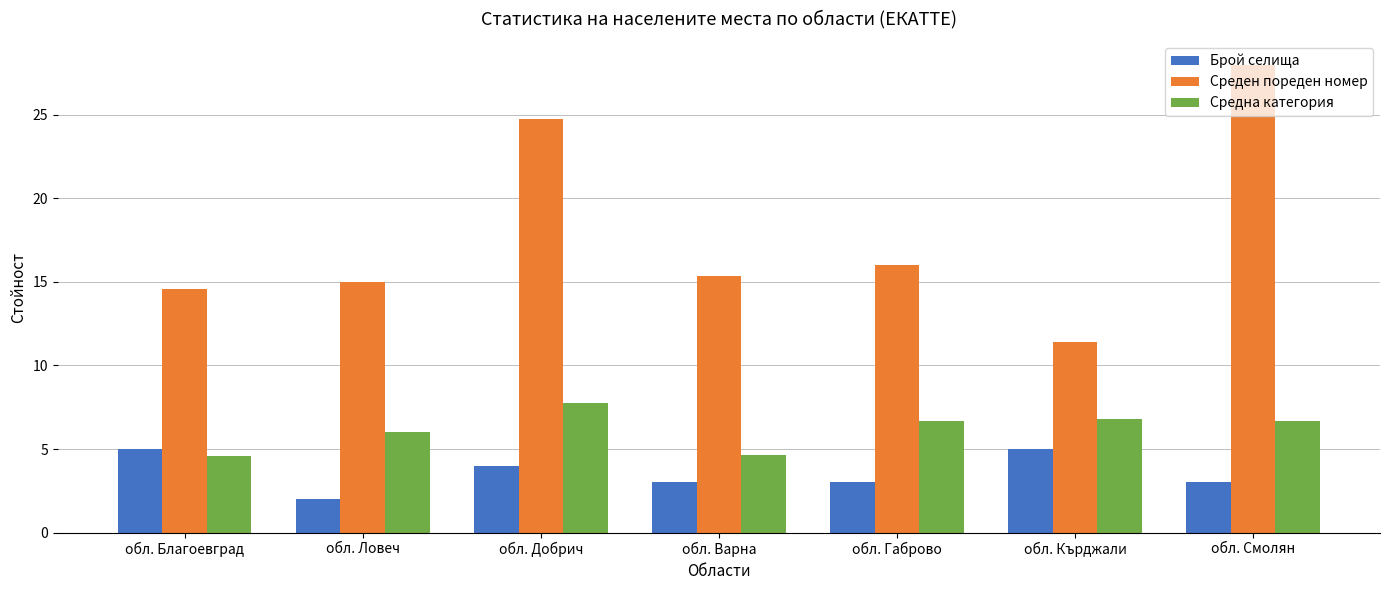

The value of Среден пореден номер at обл. Габрово is 16.0. True or false?

True